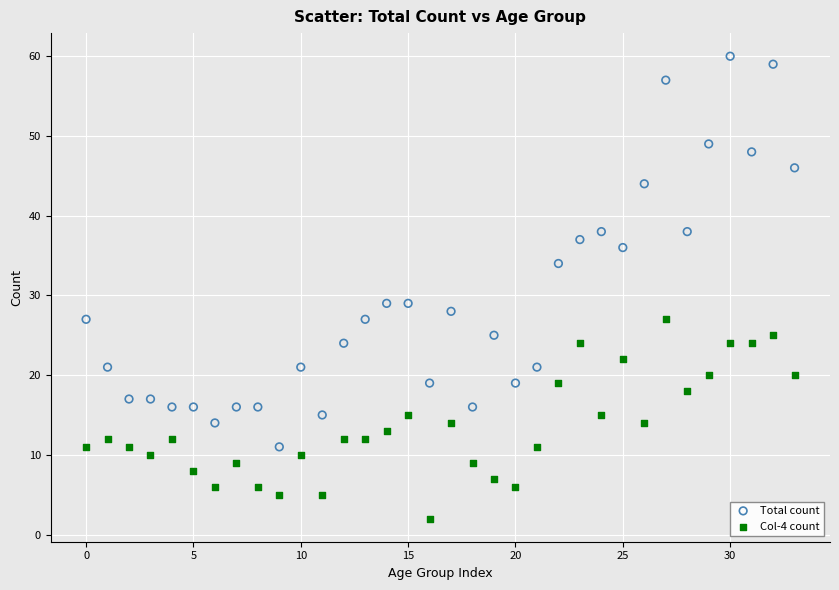

Across all data points, what is the range of Y values (max minus min)?

58